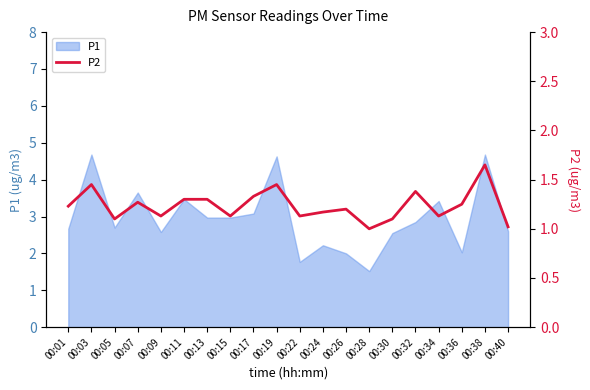

At which category does the data reach its first local valley?

00:05